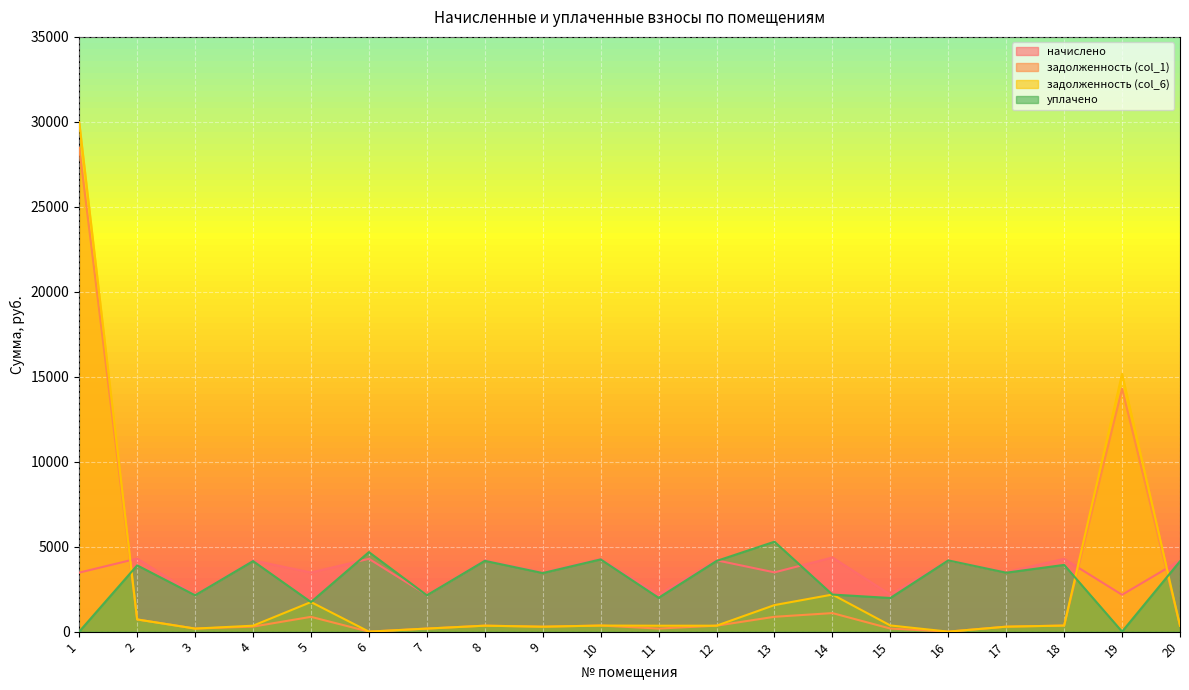

Which has a higher value, 4 or 5?

4